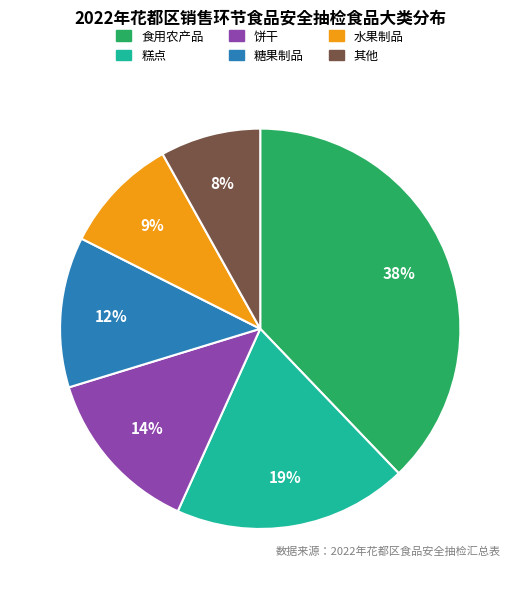

Does 糖果制品 account for over 50% of the chart?

No